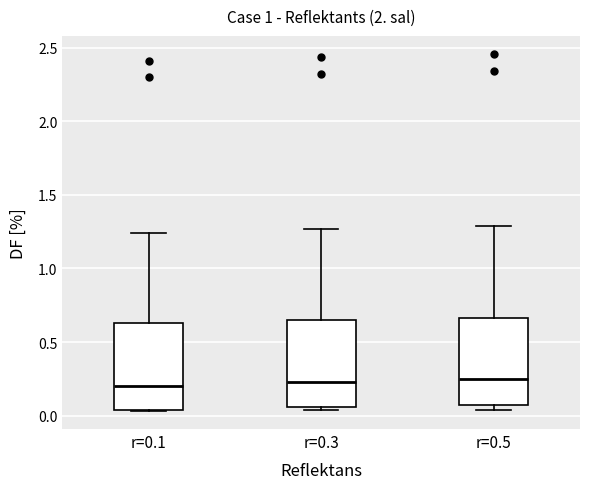

Where does the upper whisker of the box for r=0.3 end on the y-axis? The values are not printed on the chart, so give them approximately, as read against the axis.

1.25